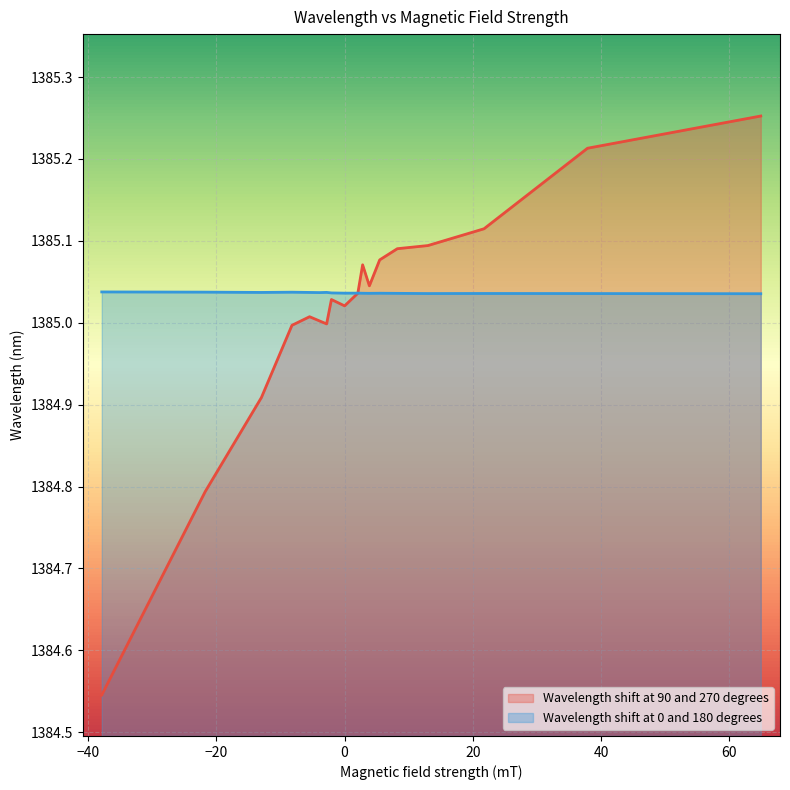

Reading left to right, extract all data points from this chart.

Wavelength shift at 90 and 270 degrees: 64.94=1385.3	37.9=1385.2	21.75=1385.1	12.99=1385.1	8.22=1385.1	5.47=1385.1	3.86=1385.0	2.81=1385.1	2.06=1385.0	0=1385.0	-2.06=1385.0	-2.81=1385.0	-3.86=1385.0	-5.47=1385.0	-8.22=1385.0	-12.99=1384.9	-21.75=1384.8	-37.9=1384.5
Wavelength shift at 0 and 180 degrees: 64.94=1385.0	37.9=1385.0	21.75=1385.0	12.99=1385.0	8.22=1385.0	5.47=1385.0	3.86=1385.0	2.81=1385.0	2.06=1385.0	0=1385.0	-2.06=1385.0	-2.81=1385.0	-3.86=1385.0	-5.47=1385.0	-8.22=1385.0	-12.99=1385.0	-21.75=1385.0	-37.9=1385.0